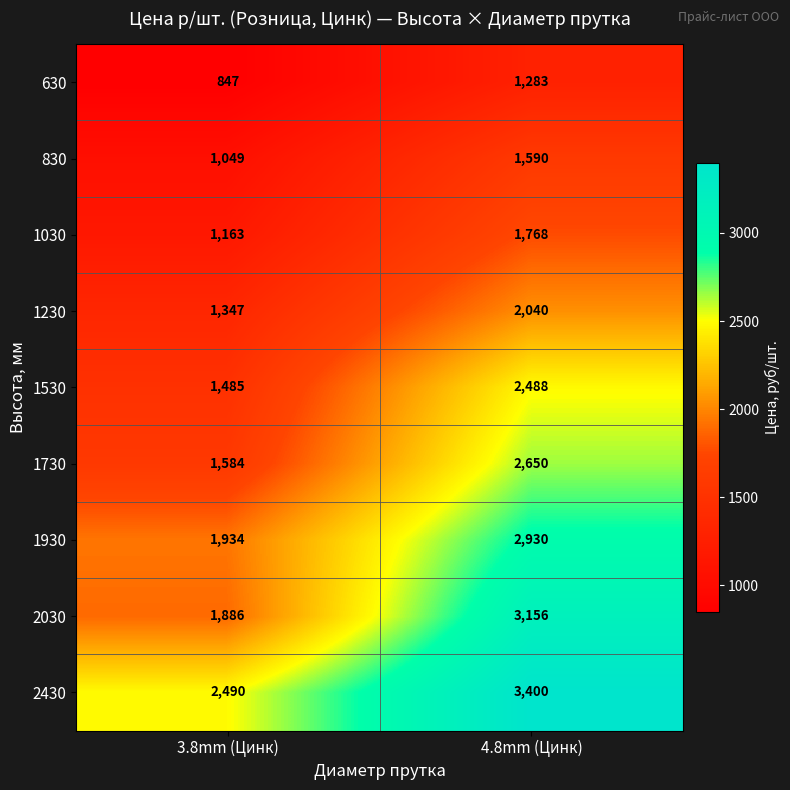

Reading right to left, what are all the values shown in this chart?

630: 1283	847
830: 1590	1049
1030: 1768	1163
1230: 2040	1347
1530: 2488	1485
1730: 2650	1584
1930: 2930	1934
2030: 3156	1886
2430: 3400	2490